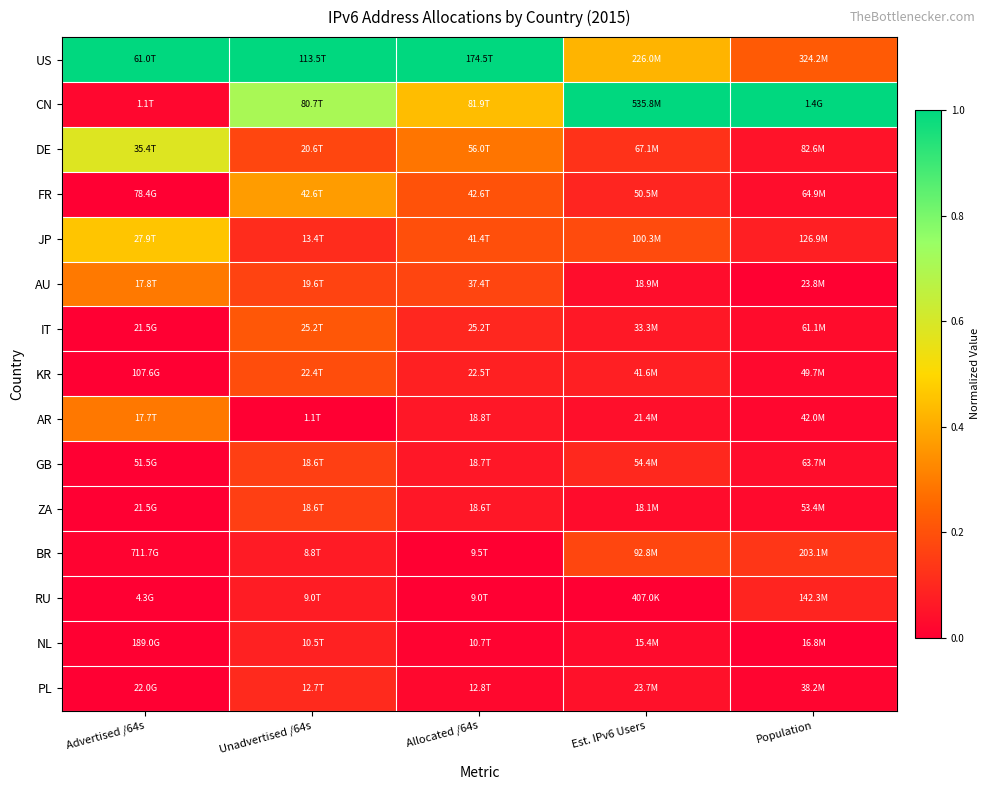

Reading left to right, transcribe all the data shown in this chart.

US: Advertised /64s=1.0	Unadvertised /64s=1.0	Allocated /64s=1.0	Est. IPv6 Users=0.4	Population=0.2
CN: Advertised /64s=0.0	Unadvertised /64s=0.7	Allocated /64s=0.4	Est. IPv6 Users=1.0	Population=1.0
DE: Advertised /64s=0.6	Unadvertised /64s=0.2	Allocated /64s=0.3	Est. IPv6 Users=0.1	Population=0.0
FR: Advertised /64s=0.0	Unadvertised /64s=0.4	Allocated /64s=0.2	Est. IPv6 Users=0.1	Population=0.0
JP: Advertised /64s=0.5	Unadvertised /64s=0.1	Allocated /64s=0.2	Est. IPv6 Users=0.2	Population=0.1
AU: Advertised /64s=0.3	Unadvertised /64s=0.2	Allocated /64s=0.2	Est. IPv6 Users=0.0	Population=0.0
IT: Advertised /64s=0.0	Unadvertised /64s=0.2	Allocated /64s=0.1	Est. IPv6 Users=0.1	Population=0.0
KR: Advertised /64s=0.0	Unadvertised /64s=0.2	Allocated /64s=0.1	Est. IPv6 Users=0.1	Population=0.0
AR: Advertised /64s=0.3	Unadvertised /64s=0.0	Allocated /64s=0.1	Est. IPv6 Users=0.0	Population=0.0
GB: Advertised /64s=0.0	Unadvertised /64s=0.2	Allocated /64s=0.1	Est. IPv6 Users=0.1	Population=0.0
ZA: Advertised /64s=0.0	Unadvertised /64s=0.2	Allocated /64s=0.1	Est. IPv6 Users=0.0	Population=0.0
BR: Advertised /64s=0.0	Unadvertised /64s=0.1	Allocated /64s=0.0	Est. IPv6 Users=0.2	Population=0.1
RU: Advertised /64s=0.0	Unadvertised /64s=0.1	Allocated /64s=0.0	Est. IPv6 Users=0.0	Population=0.1
NL: Advertised /64s=0.0	Unadvertised /64s=0.1	Allocated /64s=0.0	Est. IPv6 Users=0.0	Population=0.0
PL: Advertised /64s=0.0	Unadvertised /64s=0.1	Allocated /64s=0.0	Est. IPv6 Users=0.0	Population=0.0